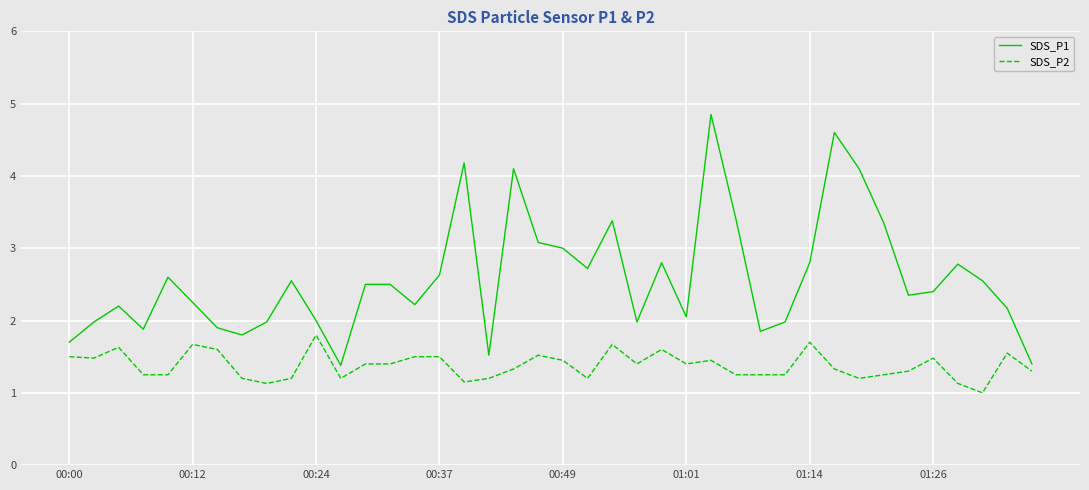

What is the lowest value of the SDS_P2 series?

1.0